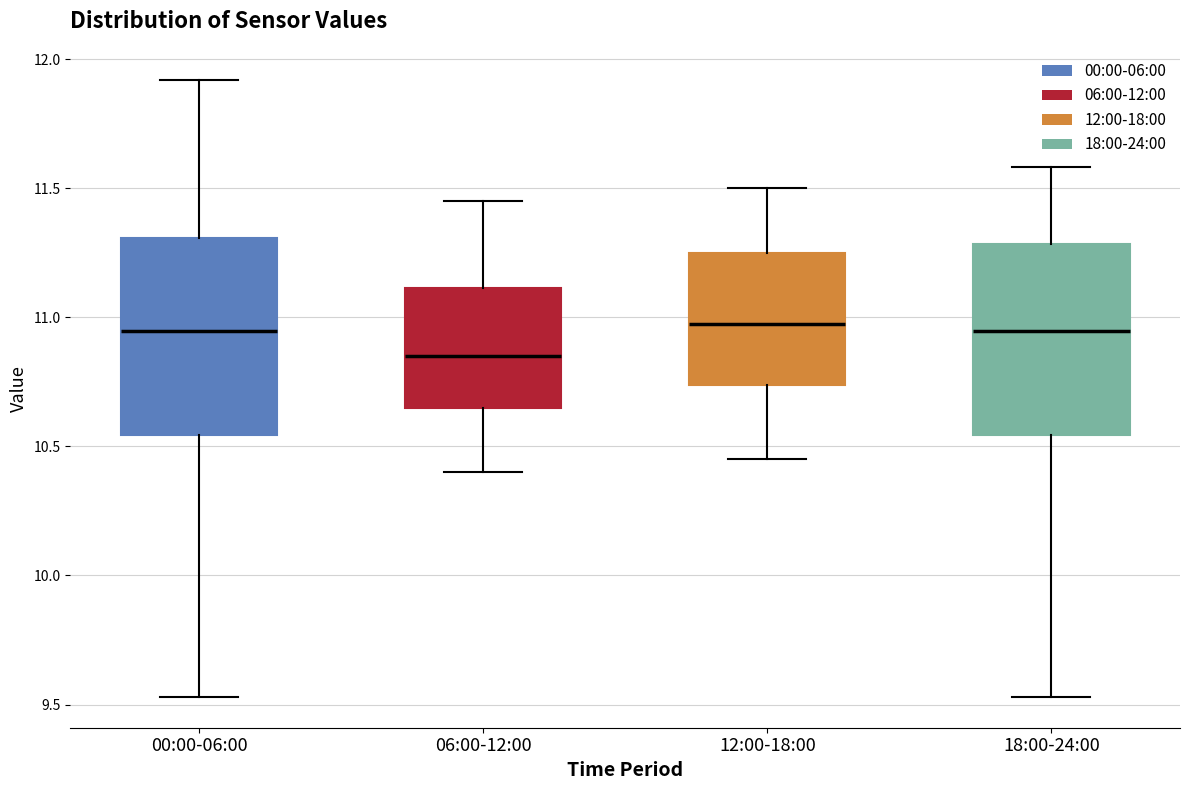

Reading left to right, read every box against the y-axis: the position of its median line, the range the box covers, and the ends of its whiskers. The values are not printed on the chart, so give them approximately, as read against the axis.

00:00-06:00: median 10.95, box 10.55 to 11.30, whiskers 9.55 to 11.90
06:00-12:00: median 10.85, box 10.65 to 11.10, whiskers 10.40 to 11.45
12:00-18:00: median 11.00, box 10.75 to 11.25, whiskers 10.45 to 11.50
18:00-24:00: median 10.95, box 10.55 to 11.30, whiskers 9.55 to 11.60